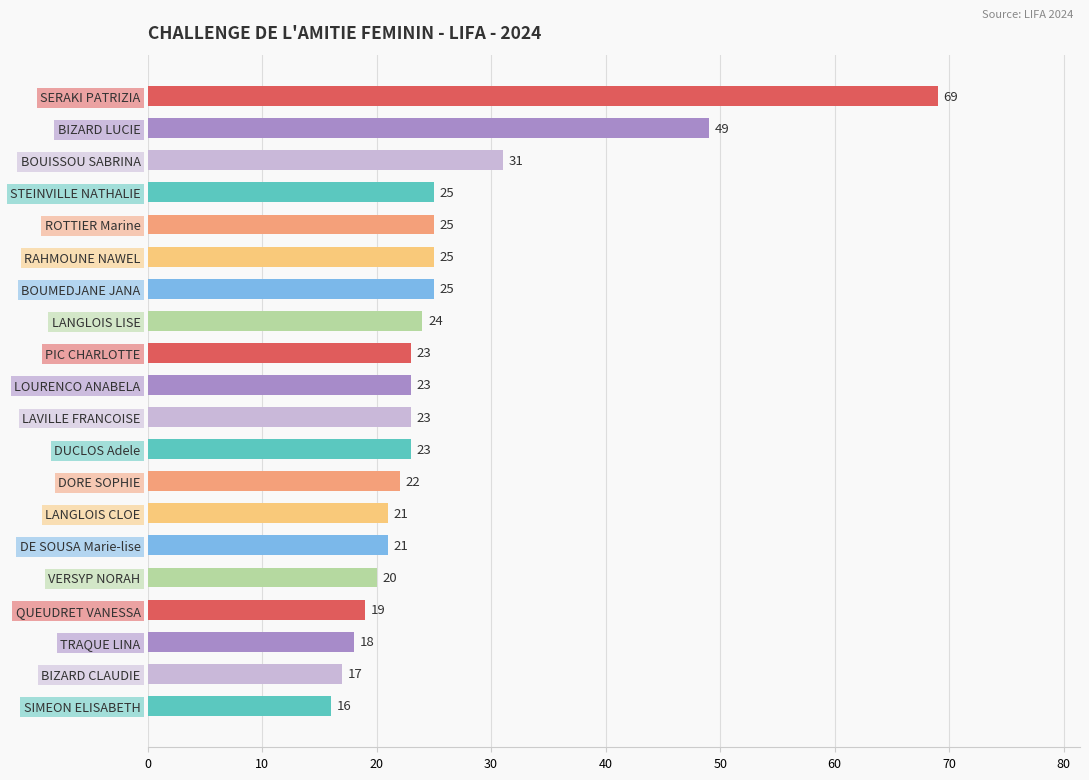

At which category does the chart reach its minimum across all series?

SIMEON ELISABETH